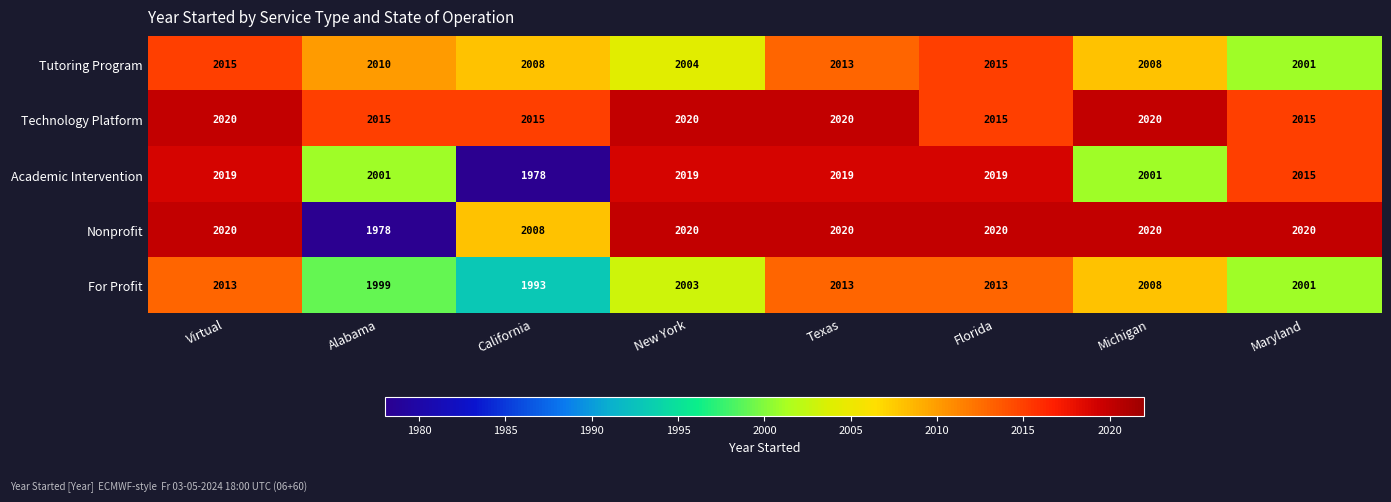

What is the sum of all Academic Intervention values?

16071